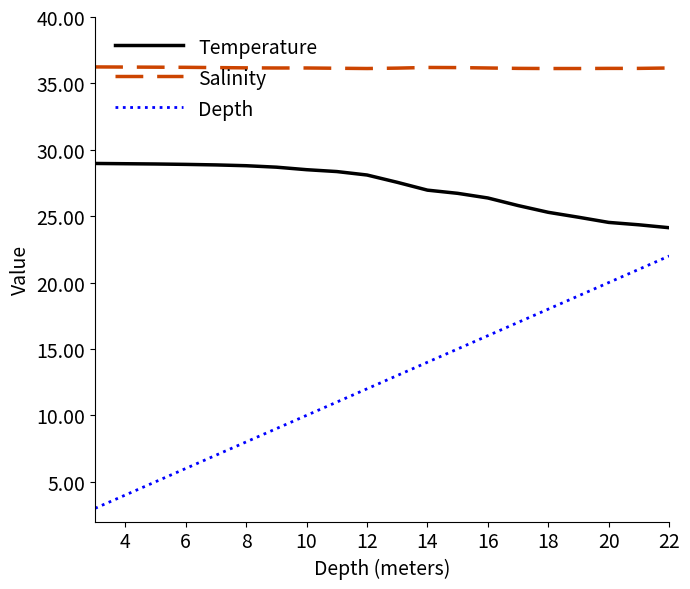

What is the smallest value displayed?

3.0